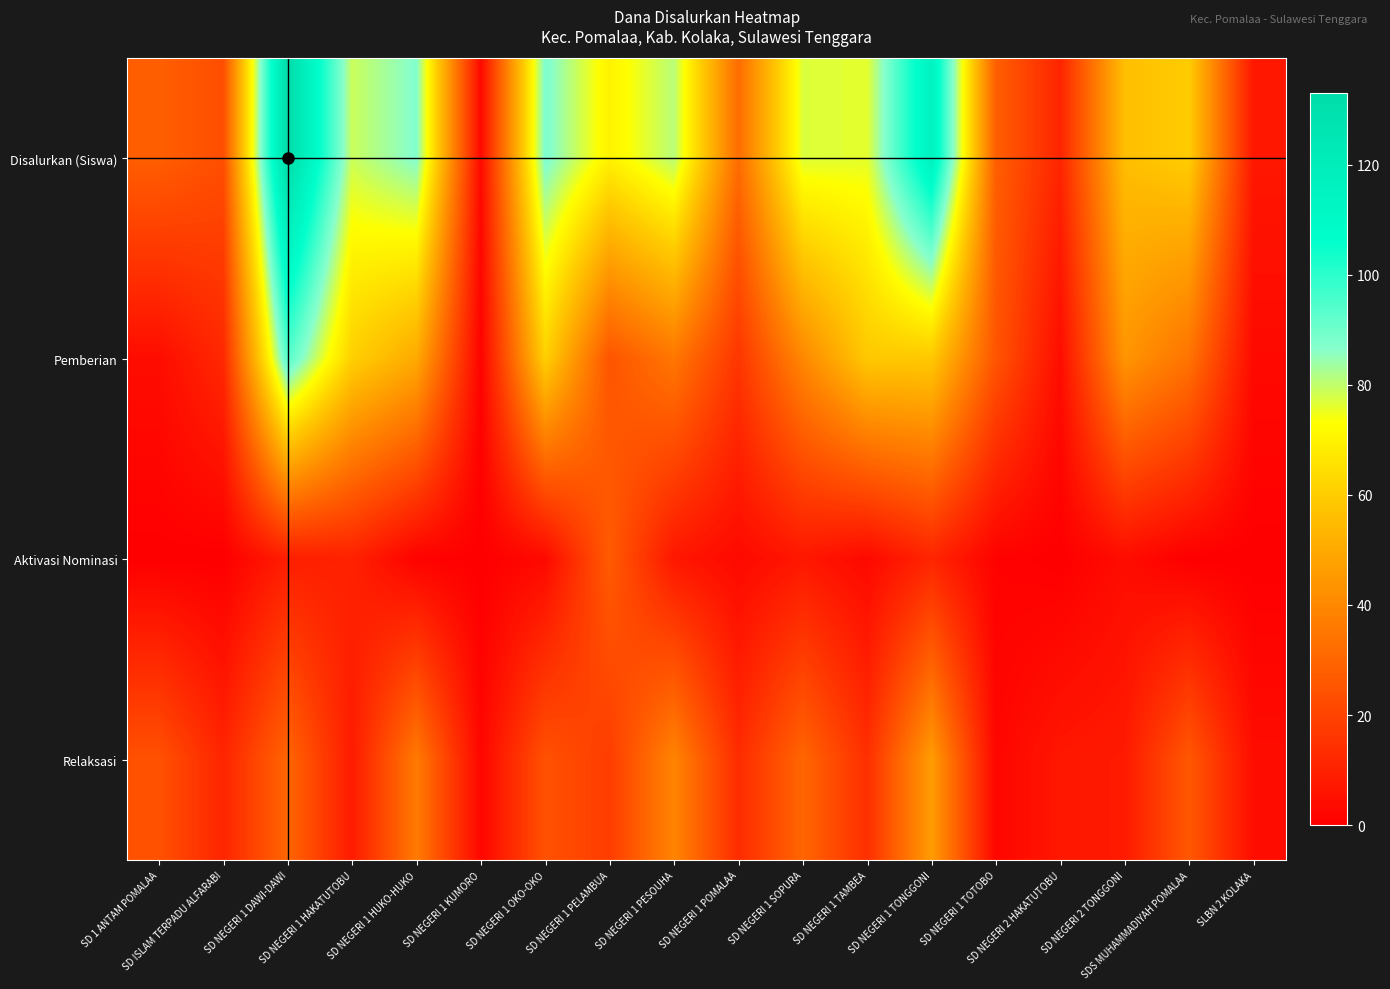

How many categories are shown in the chart?

18